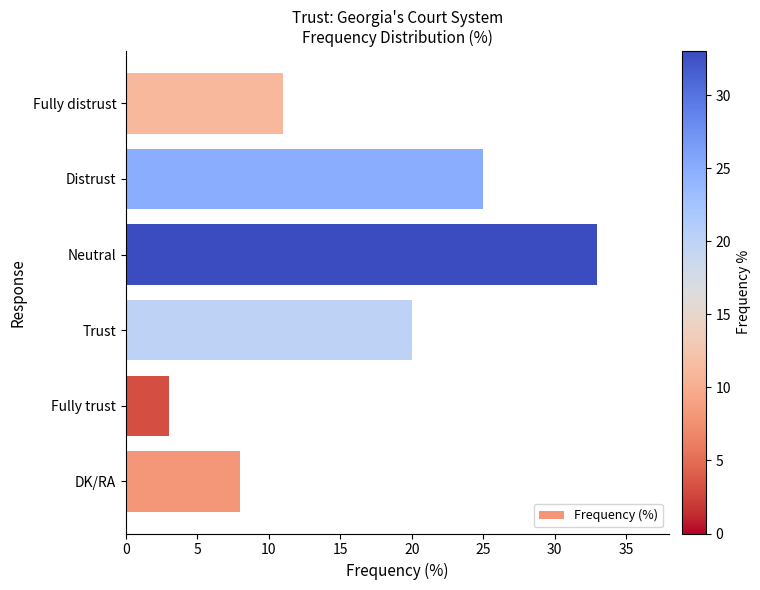

Rank the categories by value from lowest to highest.

Fully trust, DK/RA, Fully distrust, Trust, Distrust, Neutral